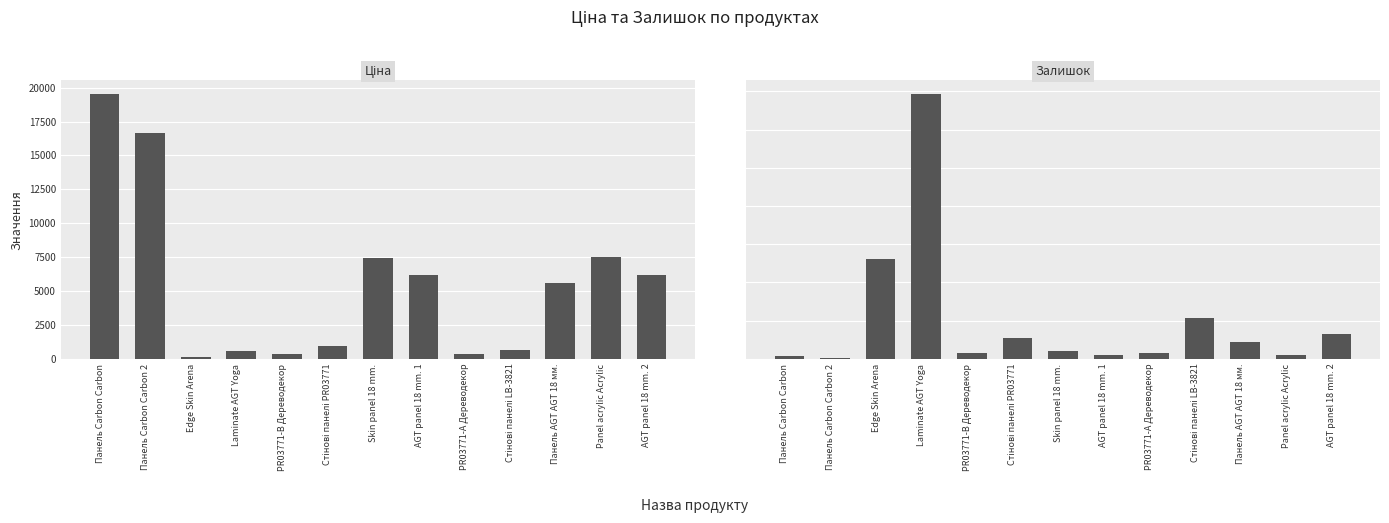

What is the difference between the maximum and minimum values in the Ціна series?

19453.1